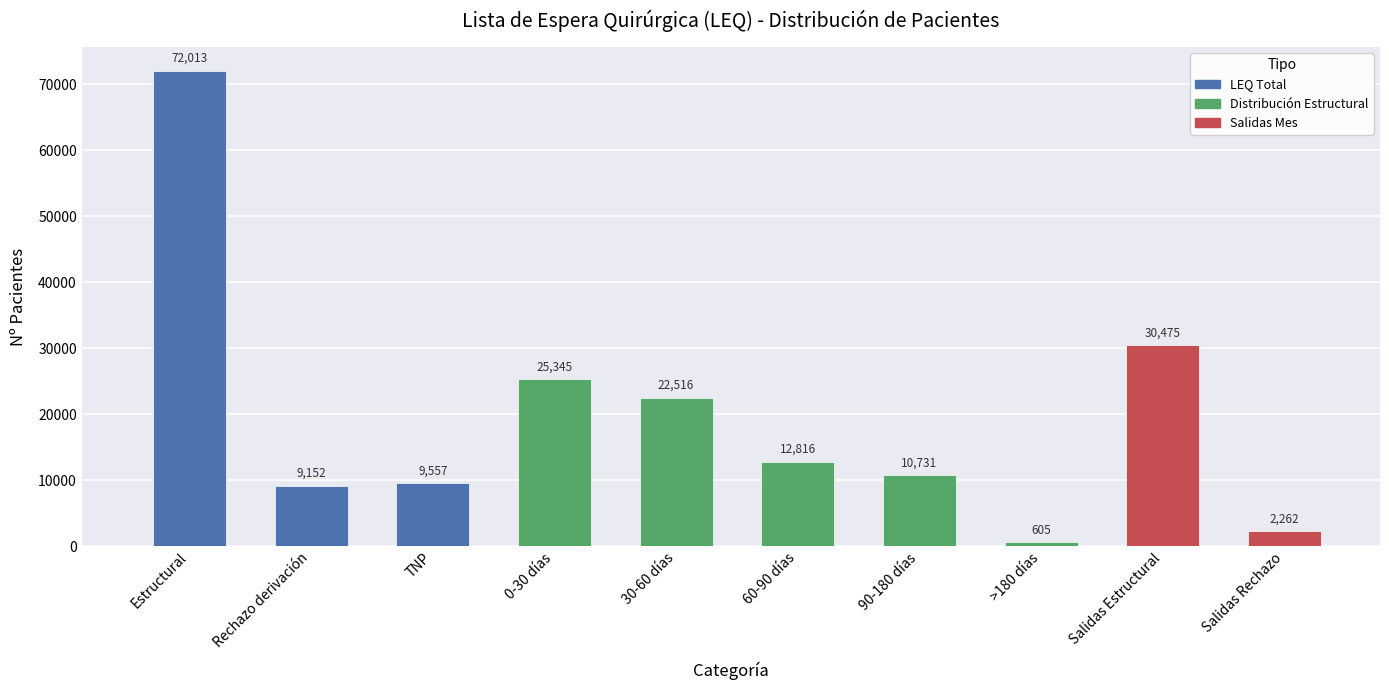

Which has a higher value, 0-30 días or Salidas Rechazo?

0-30 días